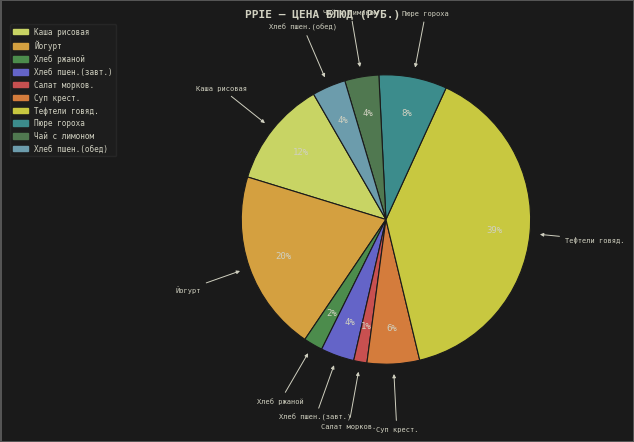

Does Каша рисовая account for over 50% of the chart?

No